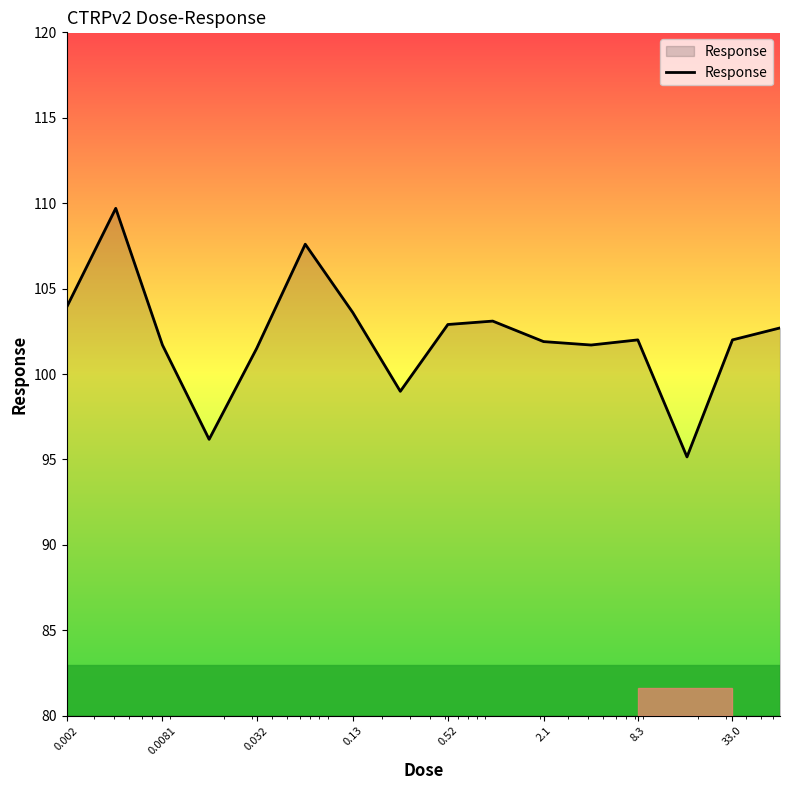

What is the maximum value shown in the chart?

109.7